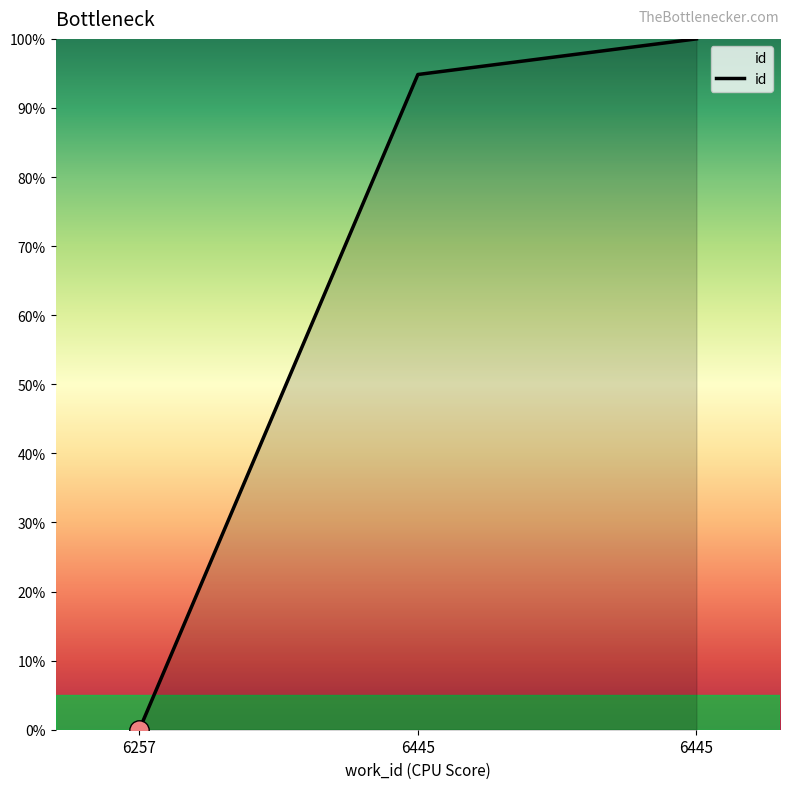

Reading left to right, transcribe all the data shown in this chart.

6257=0.0	6445=94.8	6445=100.0